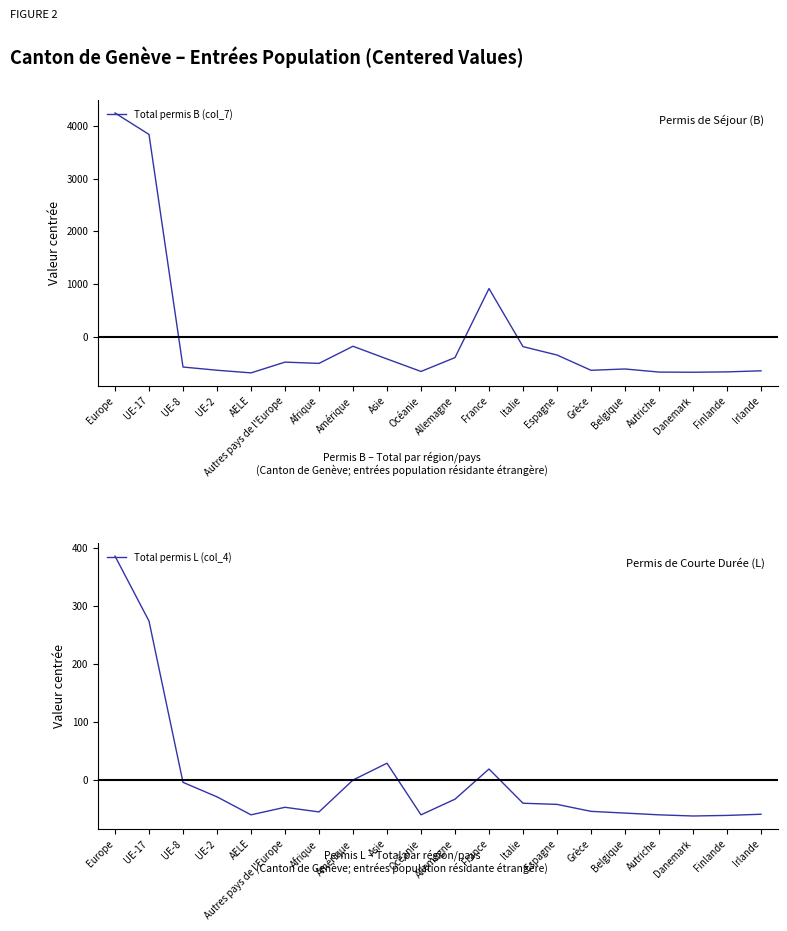

What is the total value across all series at Europe?

4631.2